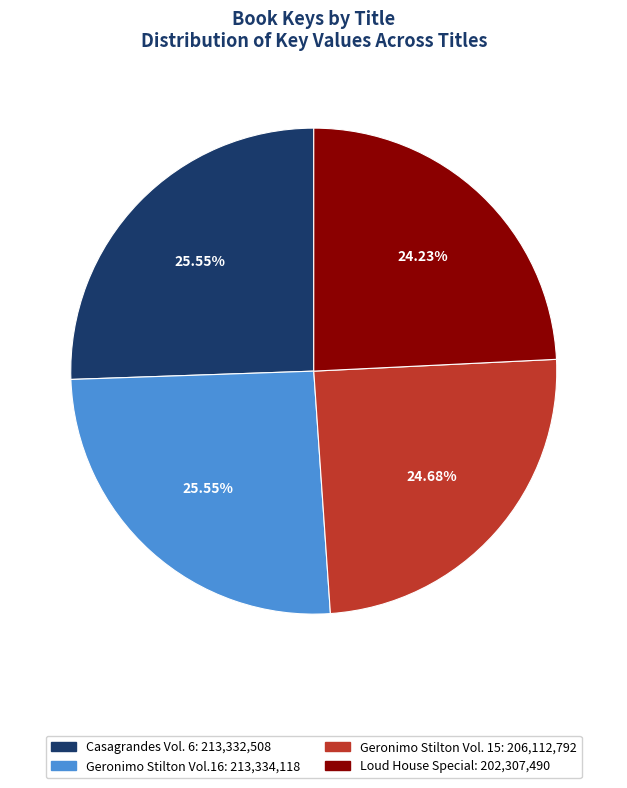

Is Geronimo Stilton Vol.16 the majority of the pie?

No